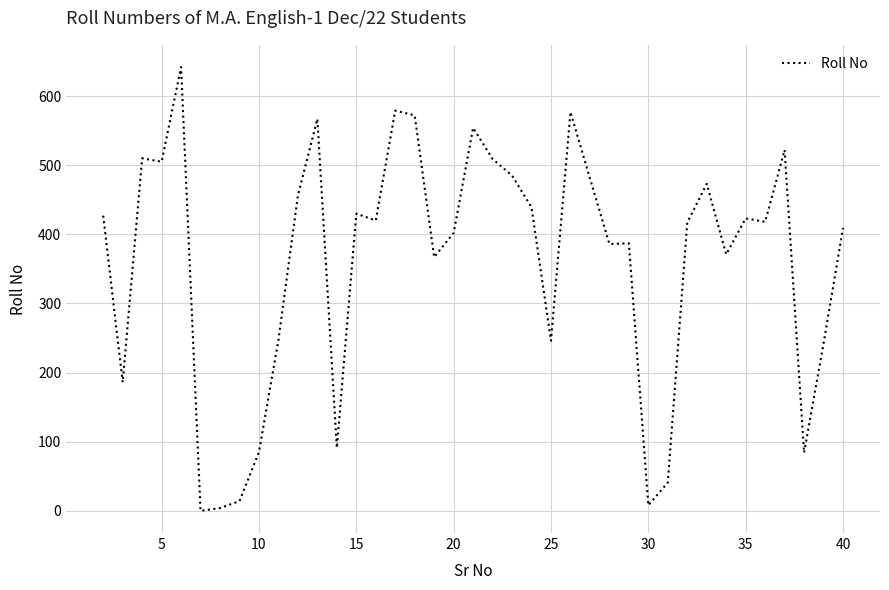

What is the difference between the maximum and minimum values?

642